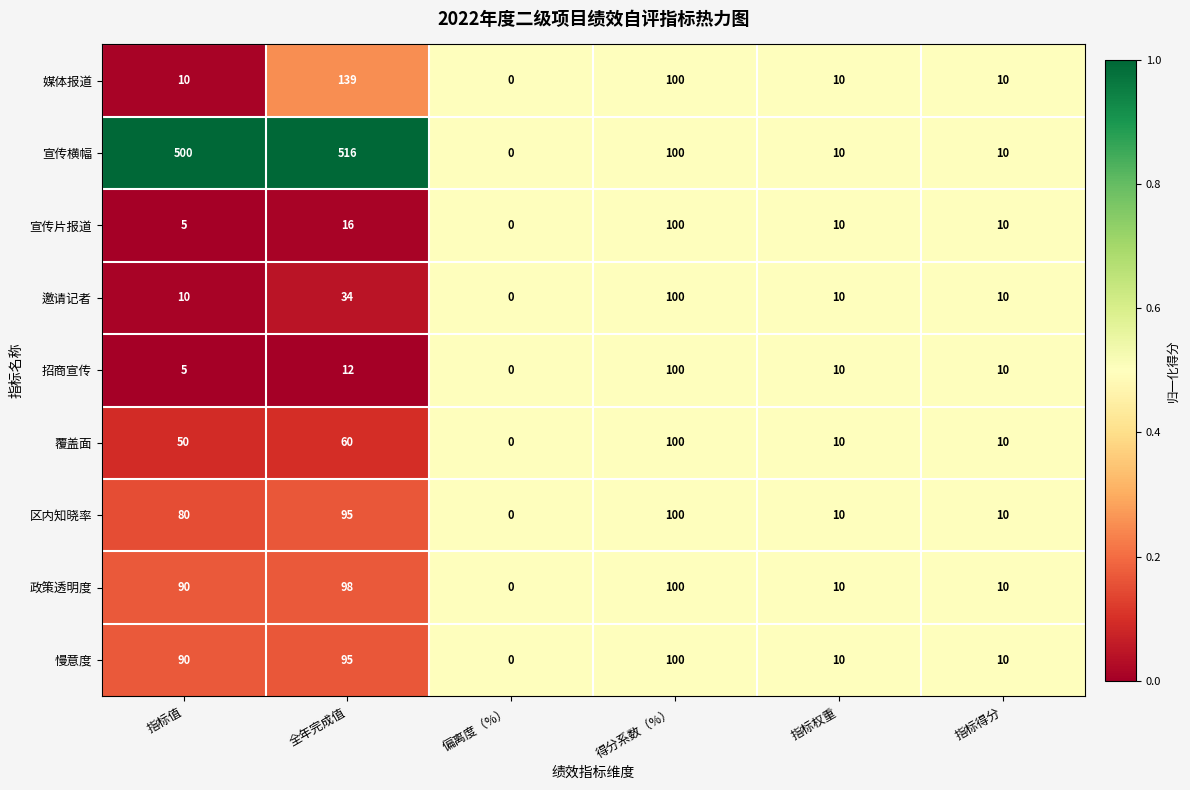

At which category is the sum across all series the highest?

全年完成值